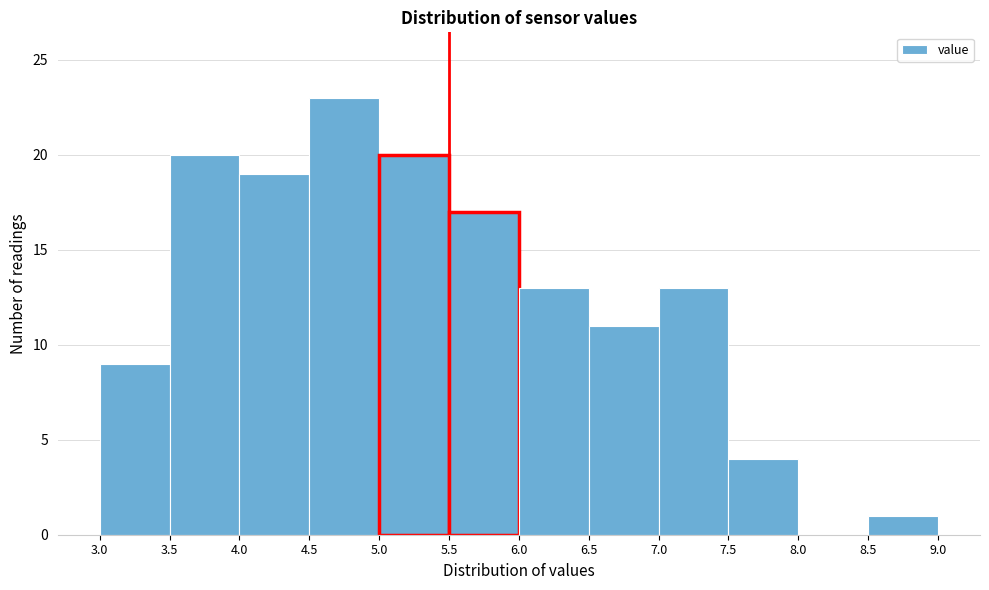

Reading left to right, transcribe this chart: for each bar, give the range it covers on the x-axis and its height. The values are not printed on the chart, so give them approximately, as read against the axis.

3.0 to 3.5: 9
3.5 to 4.0: 20
4.0 to 4.5: 19
4.5 to 5.0: 23
5.0 to 5.5: 20
5.5 to 6.0: 17
6.0 to 6.5: 13
6.5 to 7.0: 11
7.0 to 7.5: 13
7.5 to 8.0: 4
8.0 to 8.5: 0
8.5 to 9.0: 1